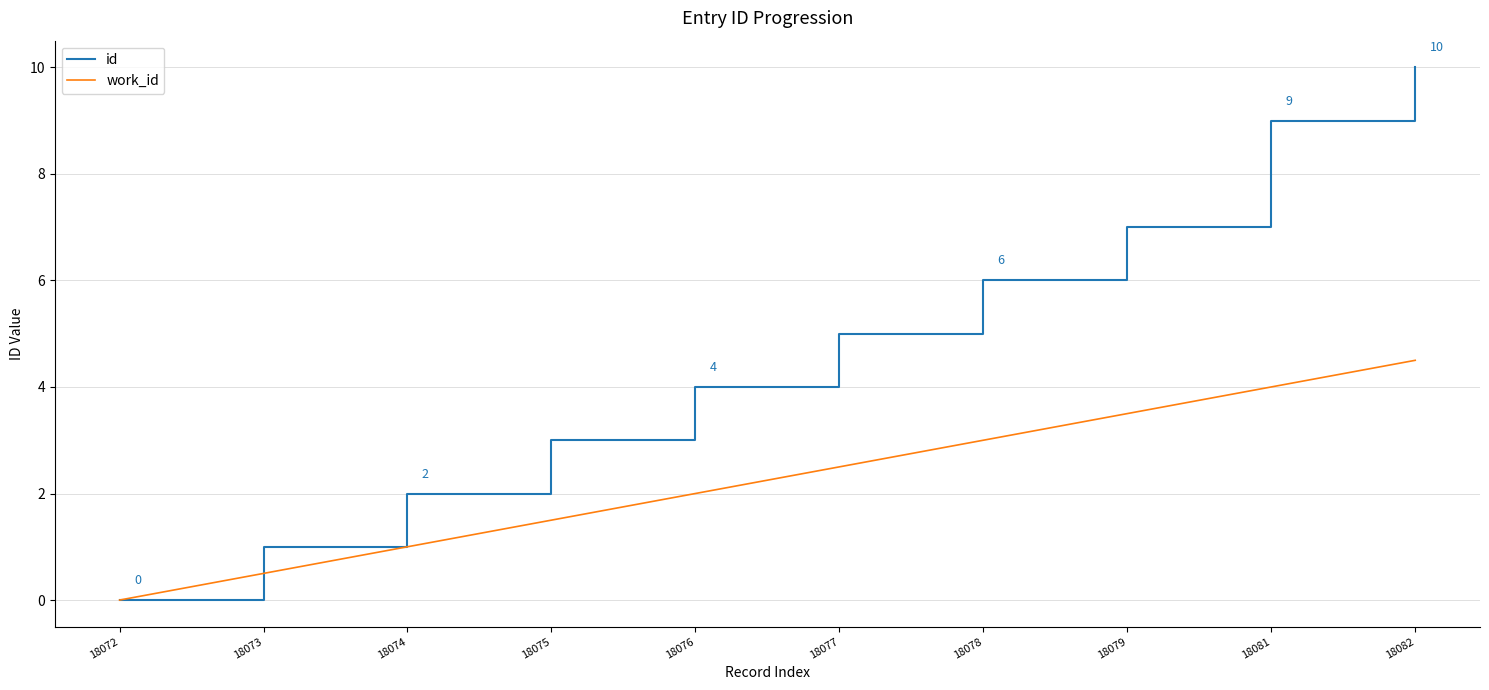

Rank the series by their average value, from highest to lowest.

id, work_id